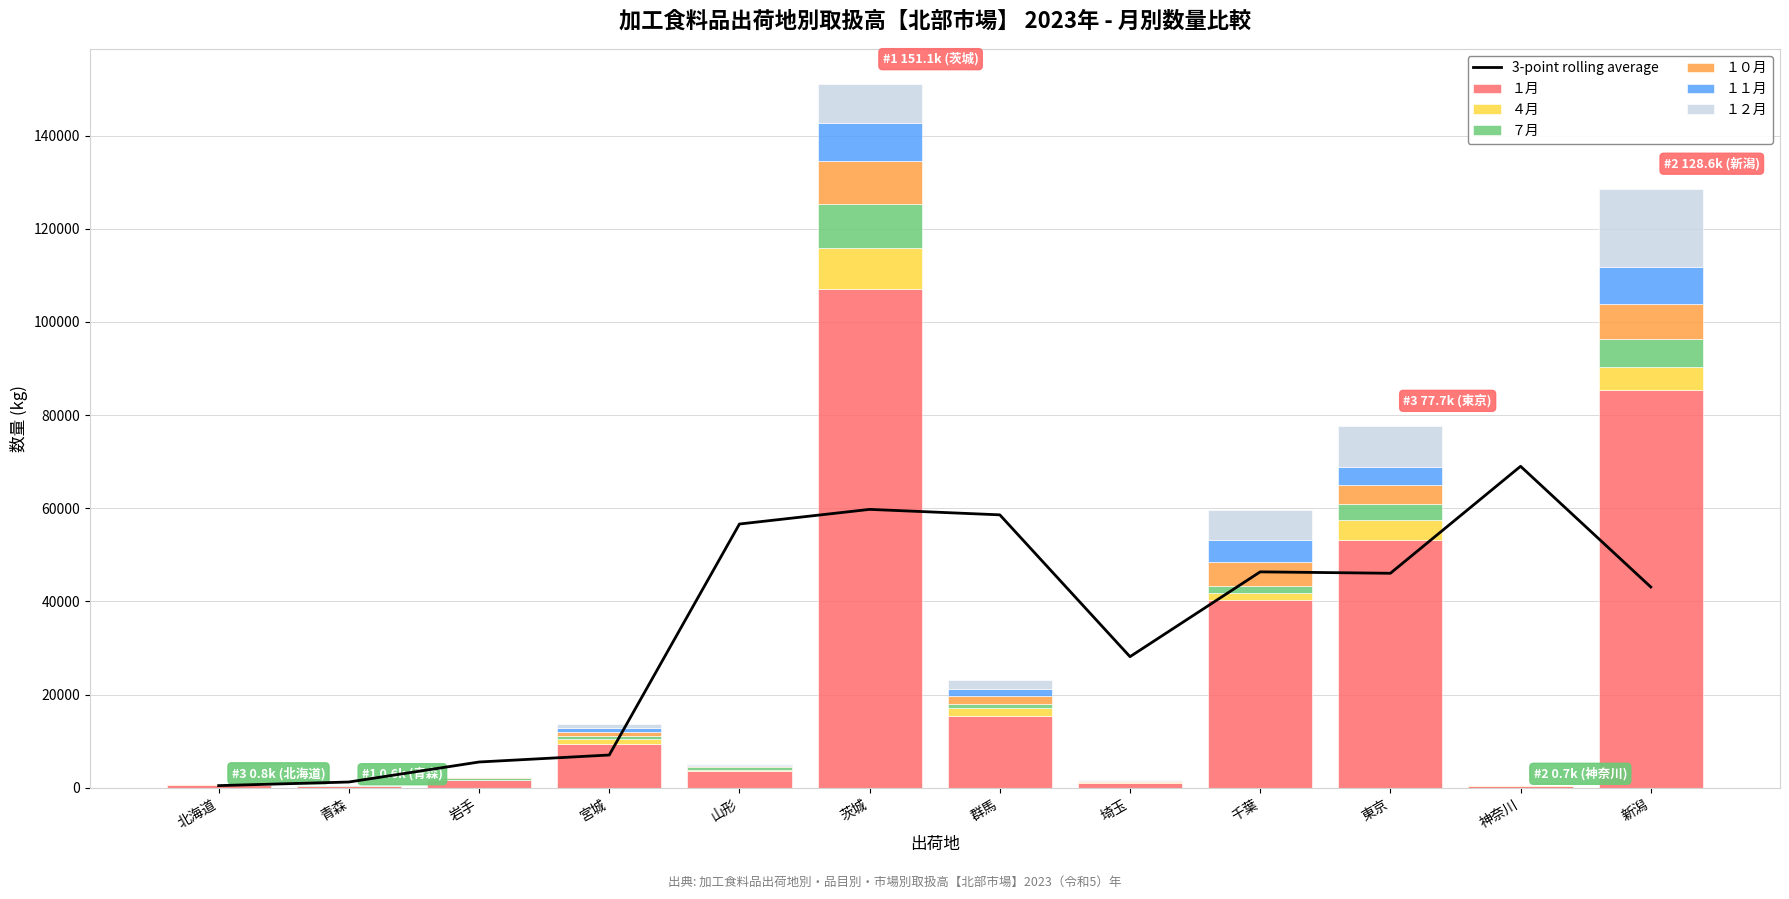

The value of １０月 at 宮城 is 267. True or false?

False